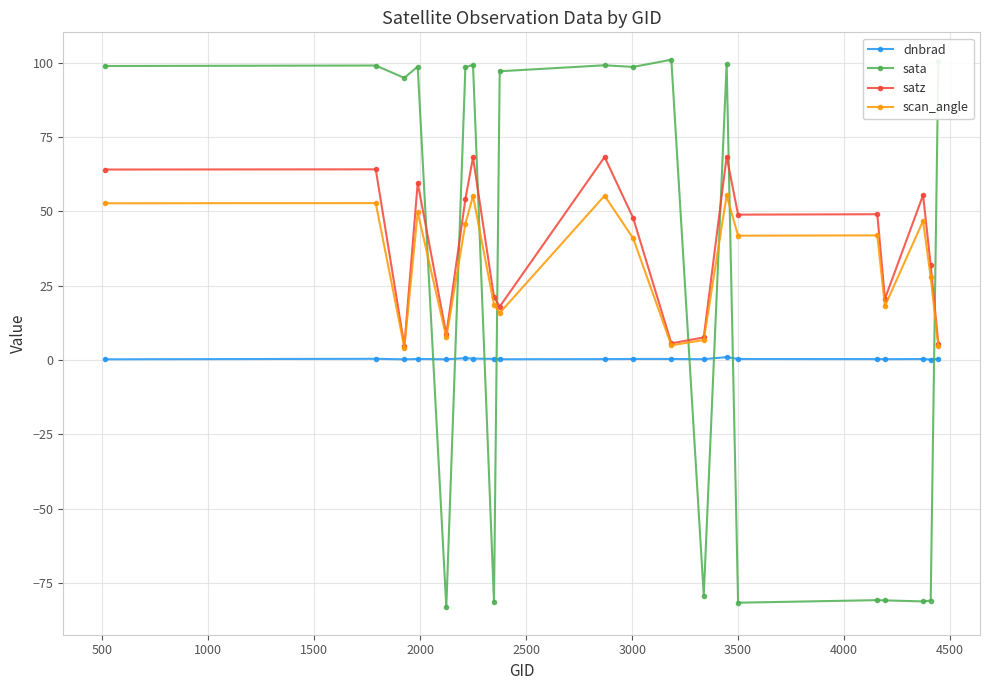

What is the value of the sata point at the 13th from the left?

-79.3